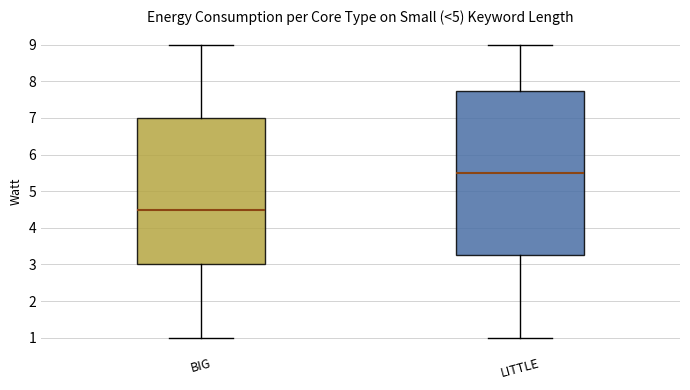

Reading left to right, transcribe this box plot: for each box, give where its median line is, the range the box spans, and where its two whiskers end, as read against the y-axis. The values are not printed on the chart, so give them approximately, as read against the axis.

BIG: median 4.5, box 3.0 to 7.0, whiskers 1.0 to 9.0
LITTLE: median 5.5, box 3.3 to 7.8, whiskers 1.0 to 9.0